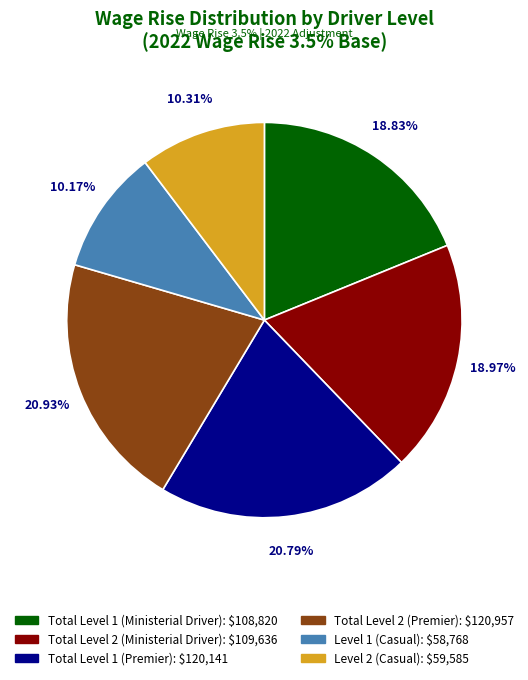

What percentage is the Total Level 1 (Ministerial Driver) slice, to the nearest percent?

19%